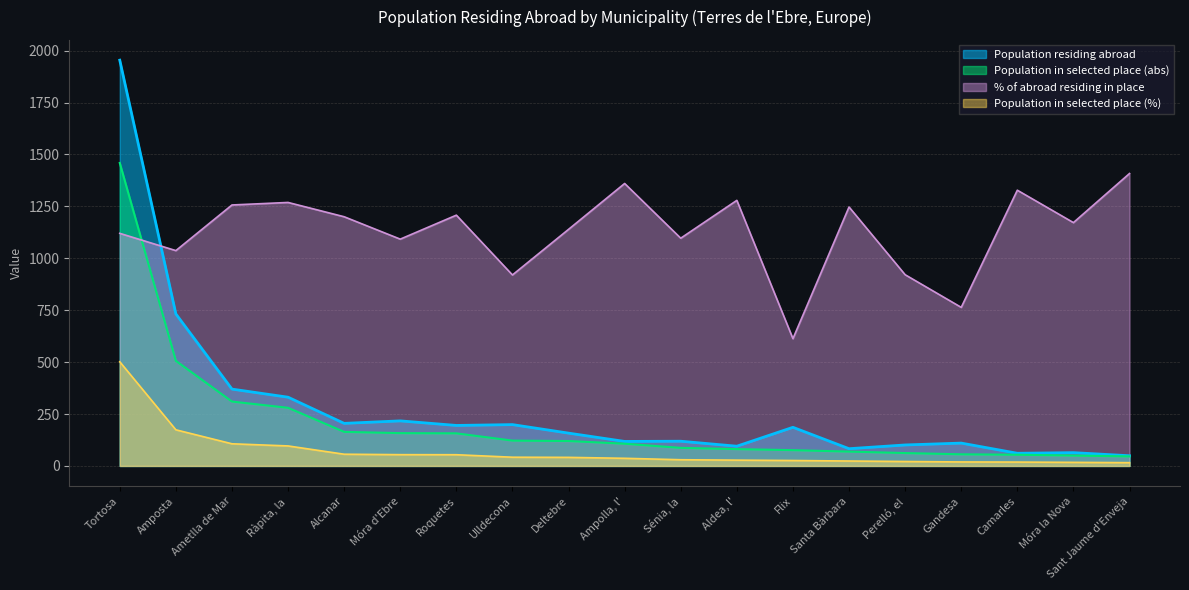

Reading left to right, what are all the values shown in this chart?

Population residing abroad: 1954.0	732.0	370.0	331.0	205.0	217.0	195.0	199.0	158.0	118.0	119.0	95.0	186.0	83.0	101.0	110.0	61.0	64.0	49.0
Population in selected place (abs): 1459.0	506.0	310.0	280.0	164.0	158.0	157.0	122.0	120.0	107.0	87.0	81.0	76.0	69.0	62.0	56.0	54.0	50.0	46.0
Population in selected place (%): 501.6	174.0	106.7	96.3	56.4	54.3	54.0	42.0	41.2	36.8	29.9	27.9	26.1	23.7	21.3	19.2	18.6	17.2	15.8
% of abroad residing in place: 1120.0	1036.9	1256.7	1268.9	1200.0	1092.2	1207.7	919.7	1139.2	1360.2	1096.7	1278.9	612.9	1246.9	920.9	763.6	1327.8	1171.8	1408.2